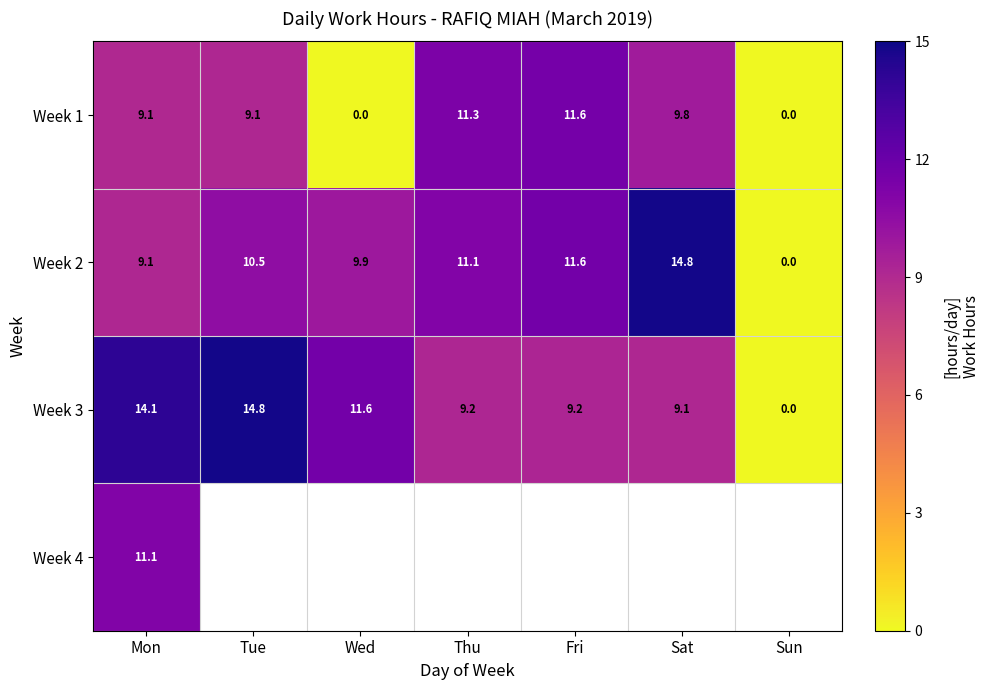

At which label does Week 2 first exceed 10?

Tue